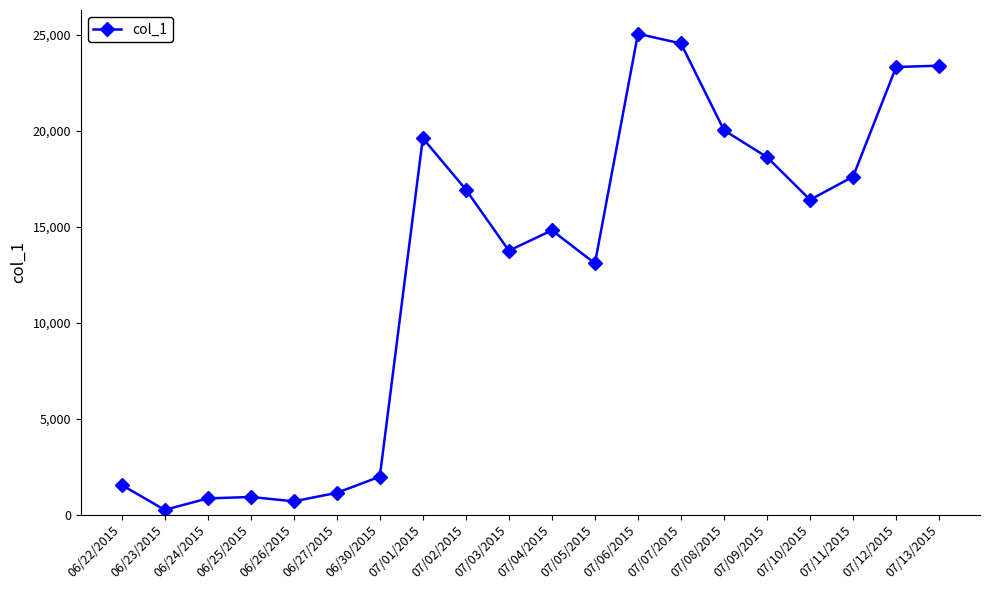

True or false: there are more than 2 points higher than both neighbors.

True